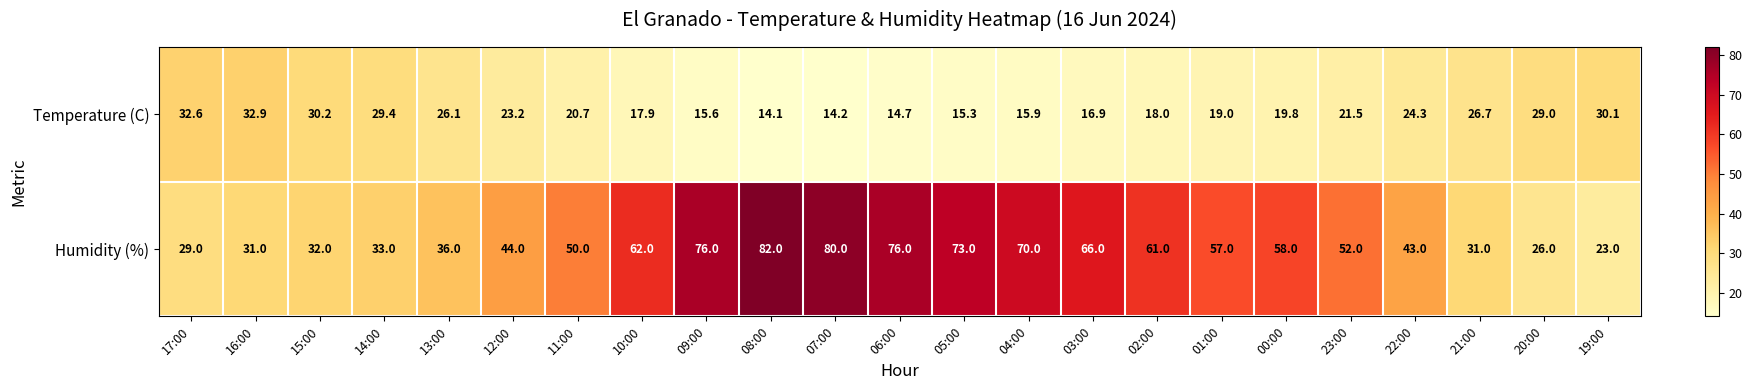

The Humidity (%) series shows 26.0 at 20:00. True or false?

True